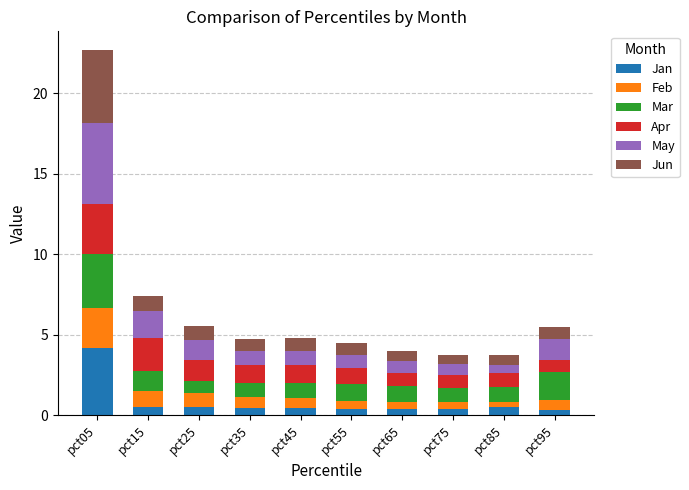

At which category is the sum across all series the highest?

pct05